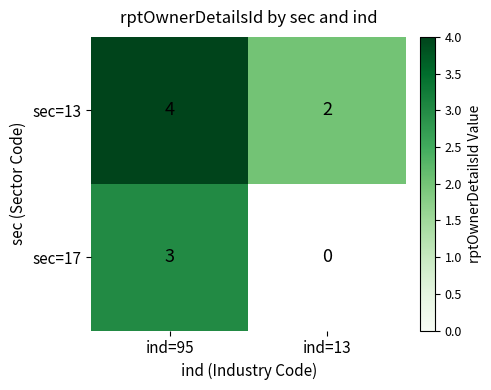

True or false: sec=17 has a value of 1 at ind=95.

False